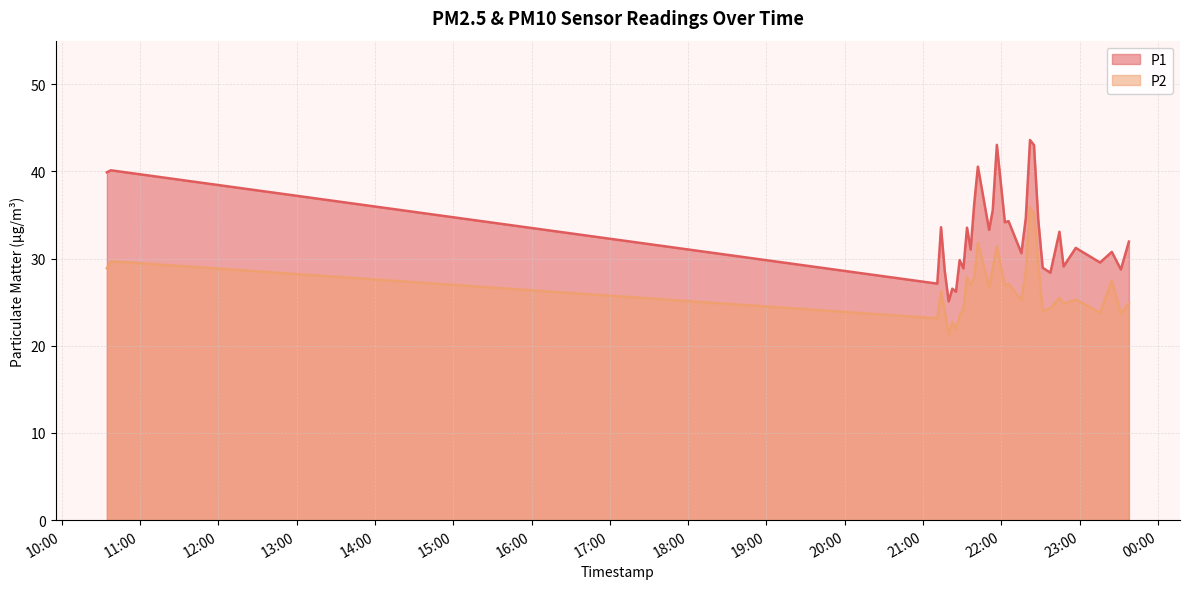

What is the value of the P1 point at the 22nd from the left?

43.6